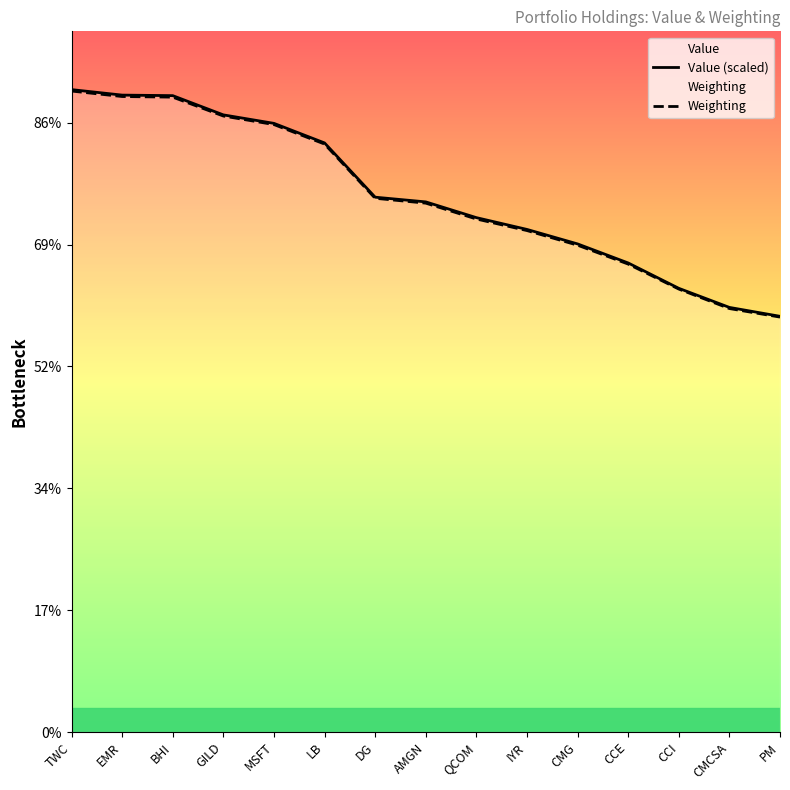

At which label is Value (scaled) closest to 0?

PM